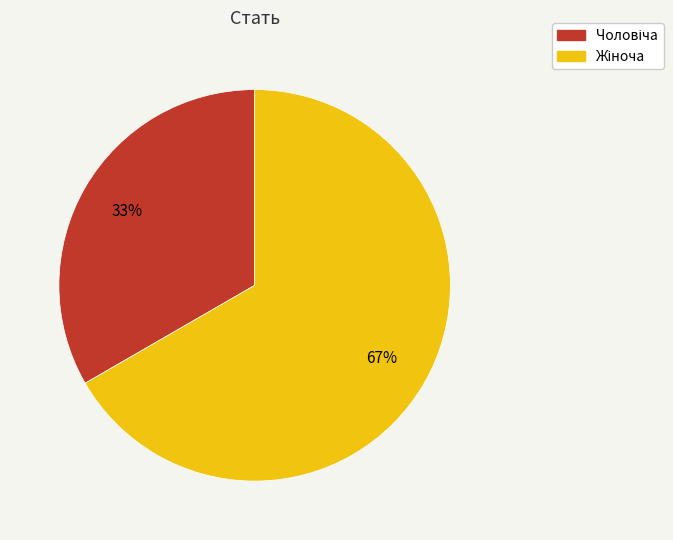

To the nearest percent, what is the average slice percentage?

50%